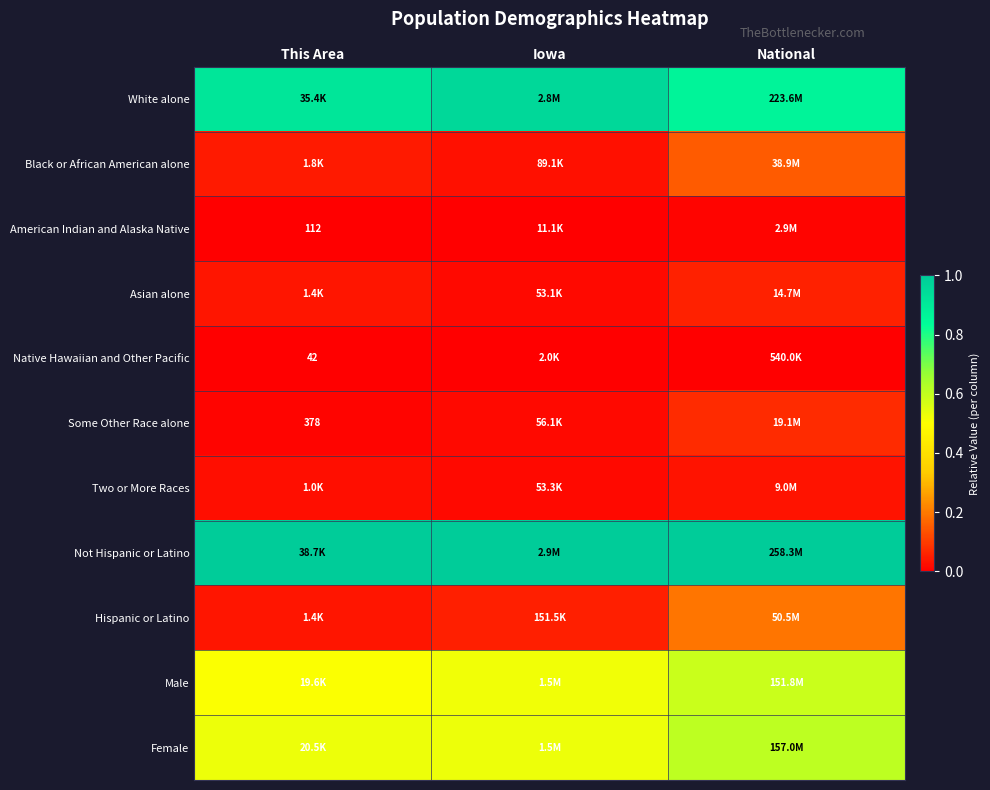

Which series has the largest total across all categories?

Not Hispanic or Latino